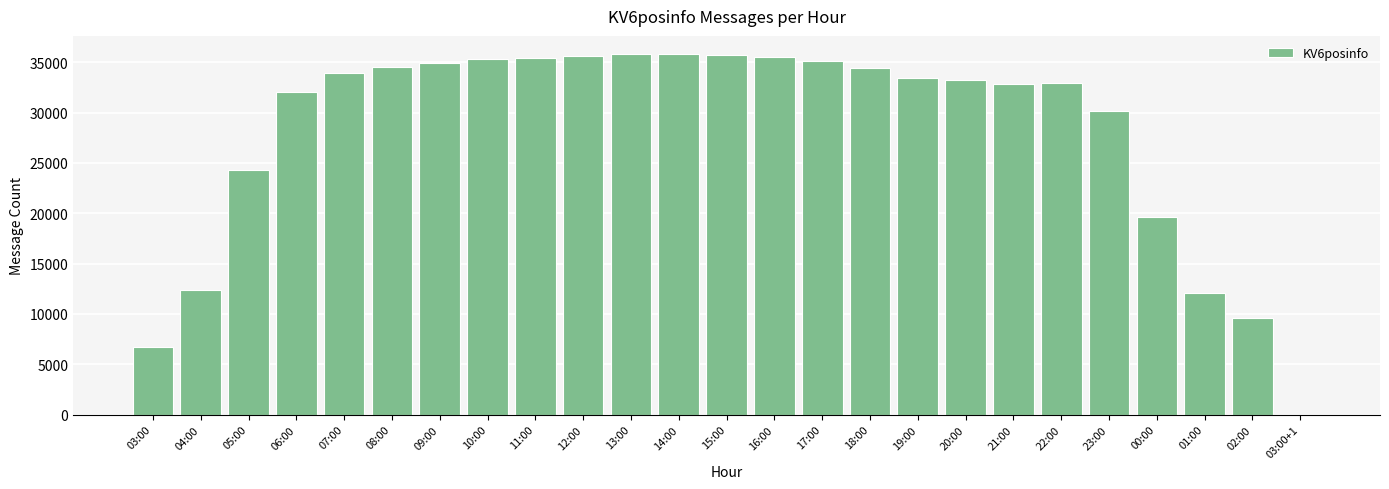

What is the average value?

28068